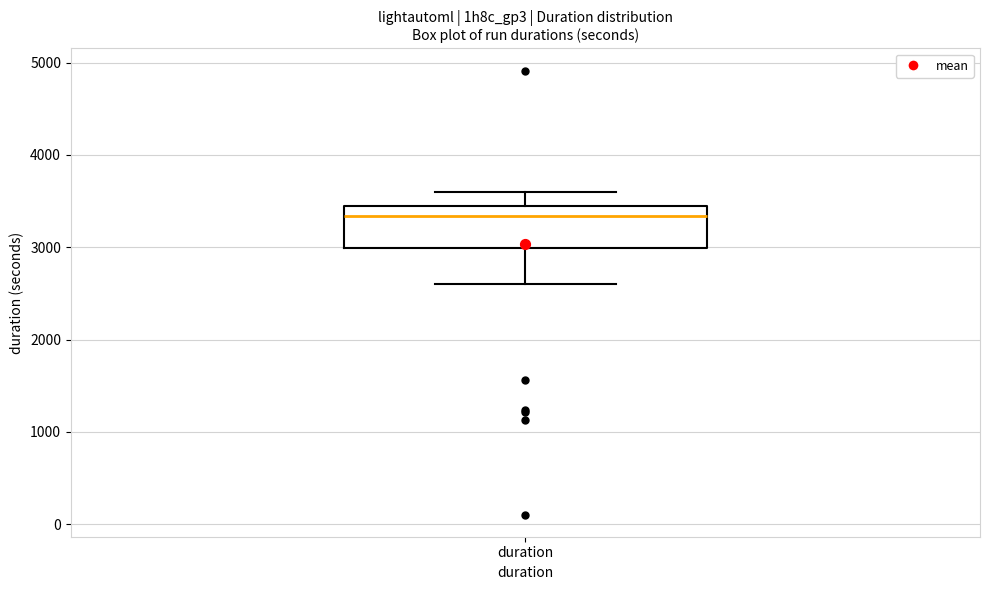

Transcribe this box plot: give where the median line is, the range the box spans, and where the two whiskers end, as read against the y-axis. The values are not printed on the chart, so give them approximately, as read against the axis.

median 3300, box 3000 to 3400, whiskers 2600 to 3600